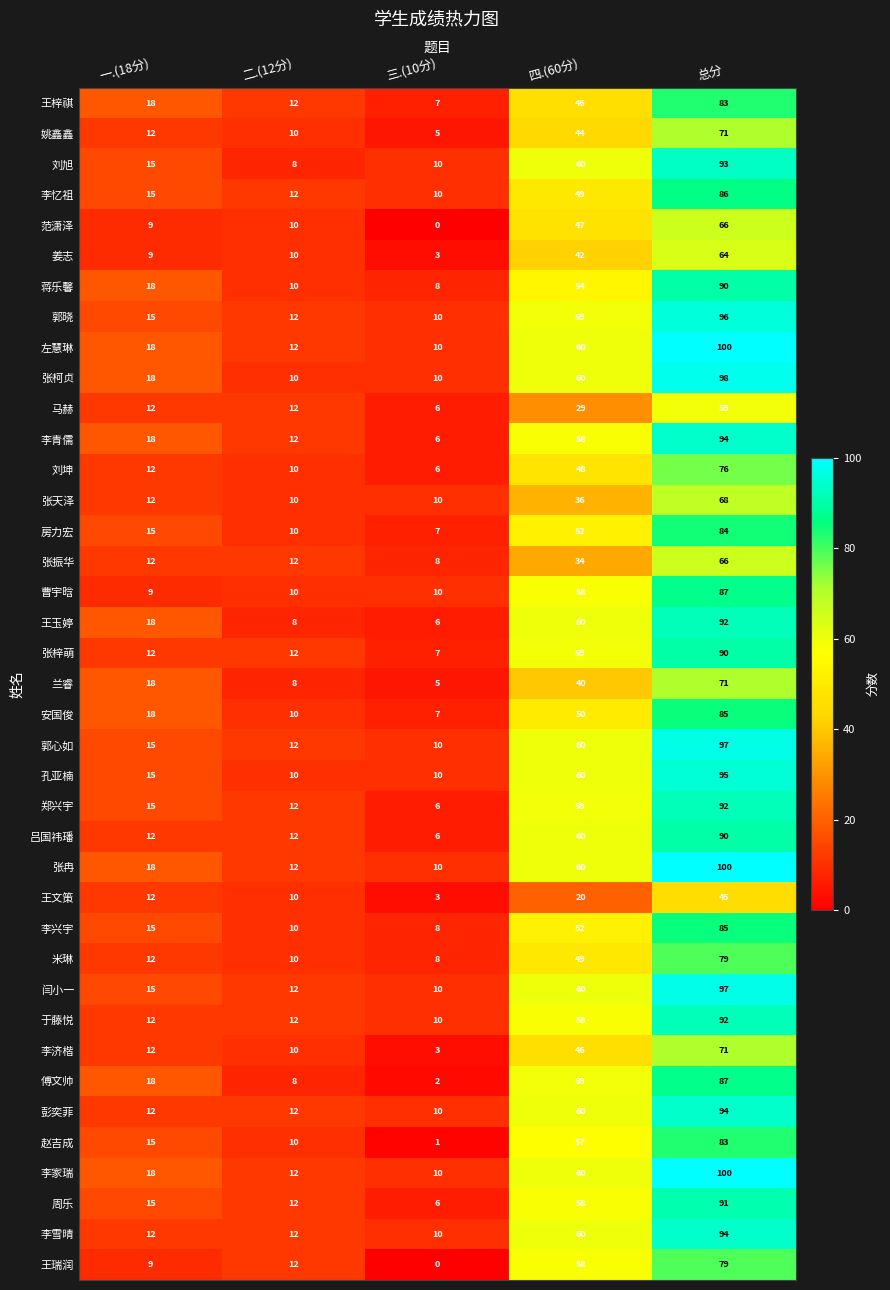

Count the number of data series in this chart.

39